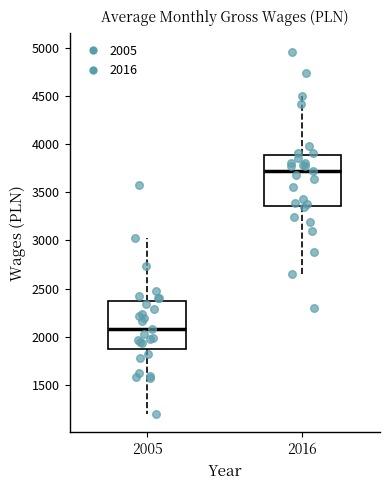

Reading left to right, read every box against the y-axis: the position of its median line, the range the box covers, and the ends of its whiskers. The values are not printed on the chart, so give them approximately, as read against the axis.

2005: median 2100, box 1900 to 2350, whiskers 1200 to 3000
2016: median 3700, box 3350 to 3900, whiskers 2650 to 4500